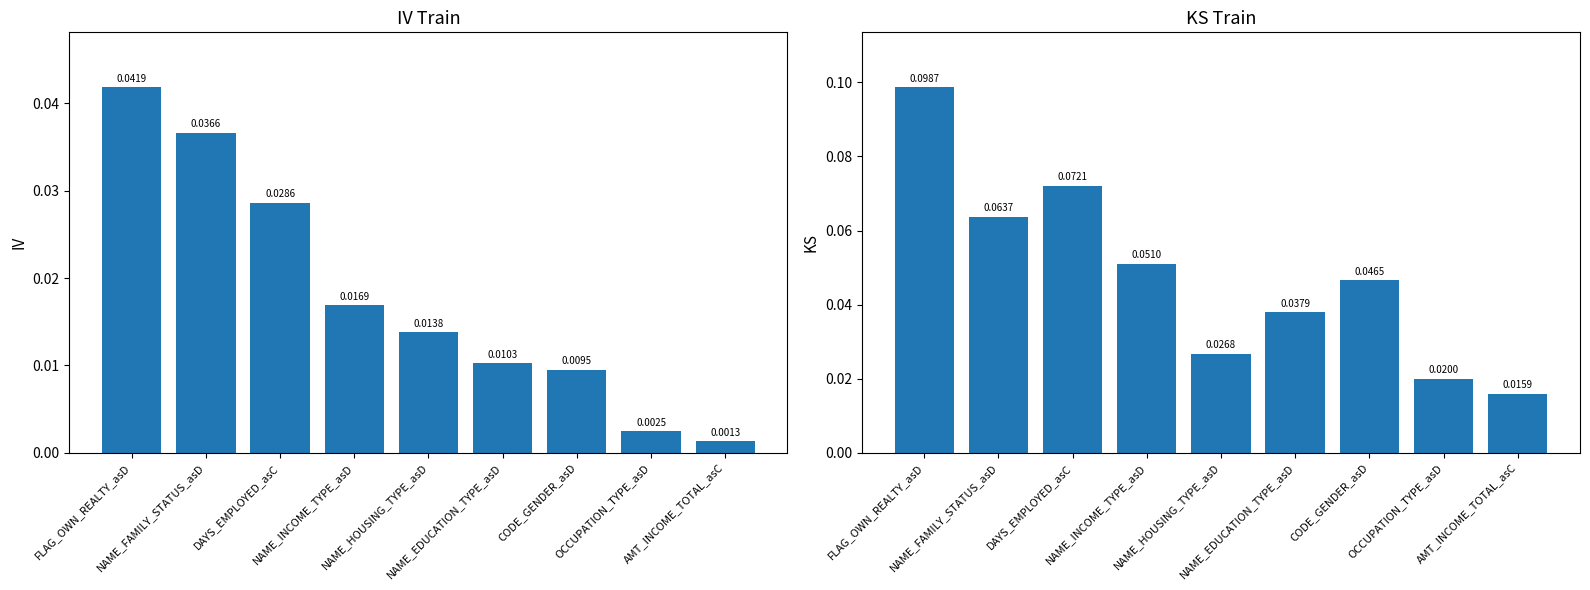

How many bars are there in total?

18